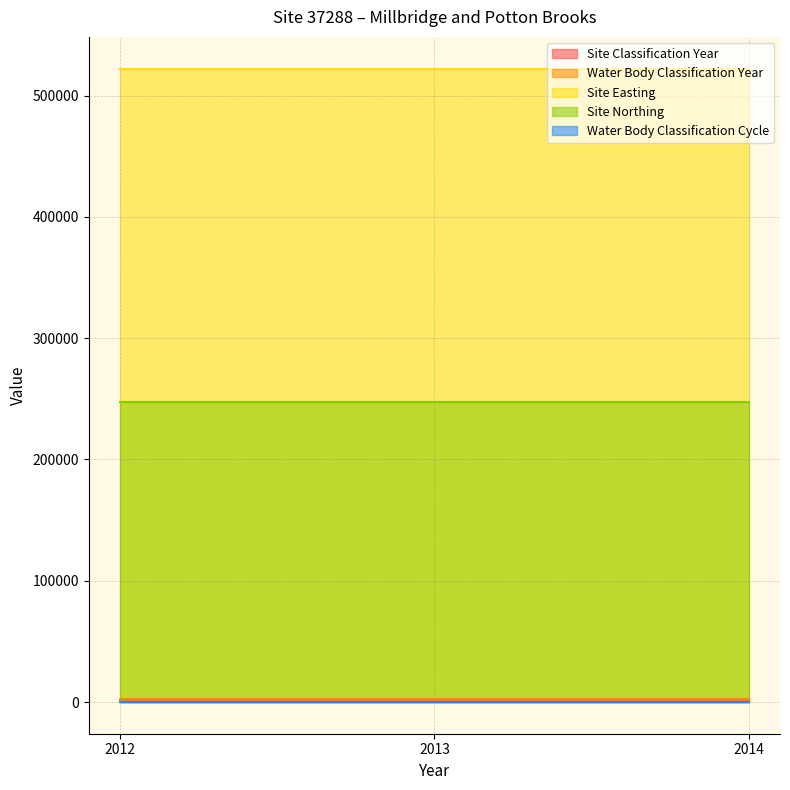

What is the lowest value of the Site Northing series?

247742